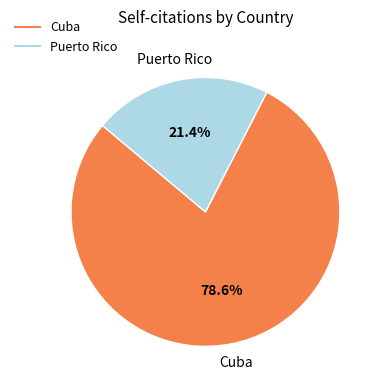

To the nearest percent, what is the difference between the largest and smallest slice percentages?

57%